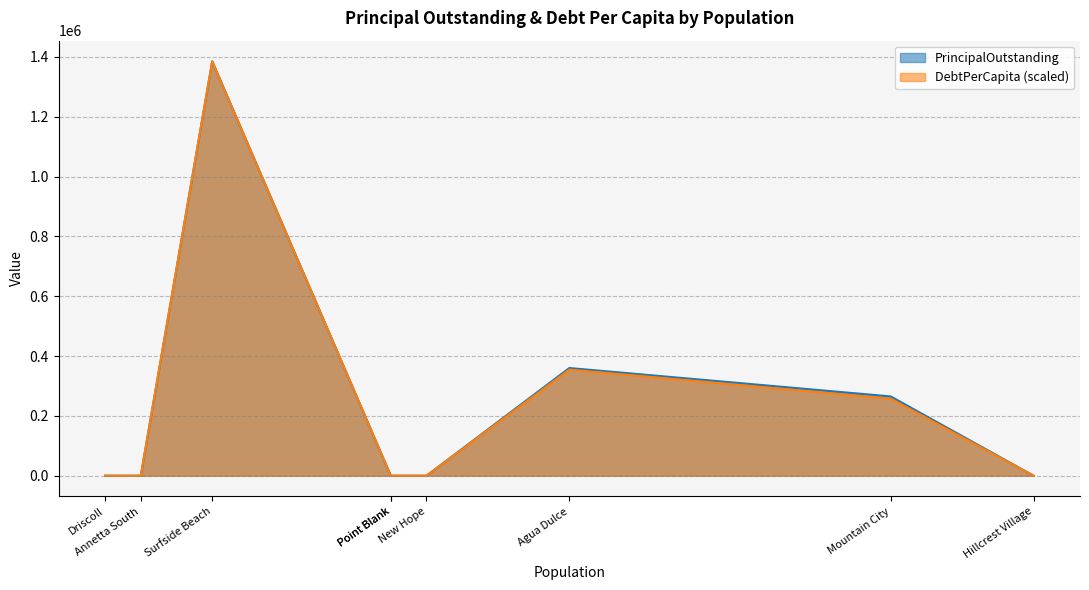

What is the highest value of the DebtPerCapita series?

2073.4